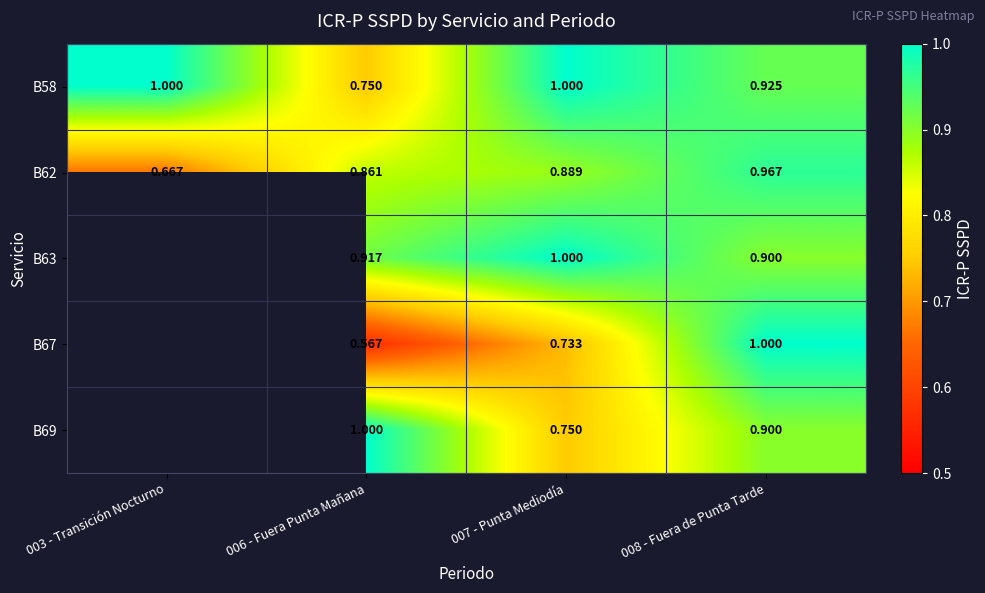

What is the highest value of the B62 series?

1.0